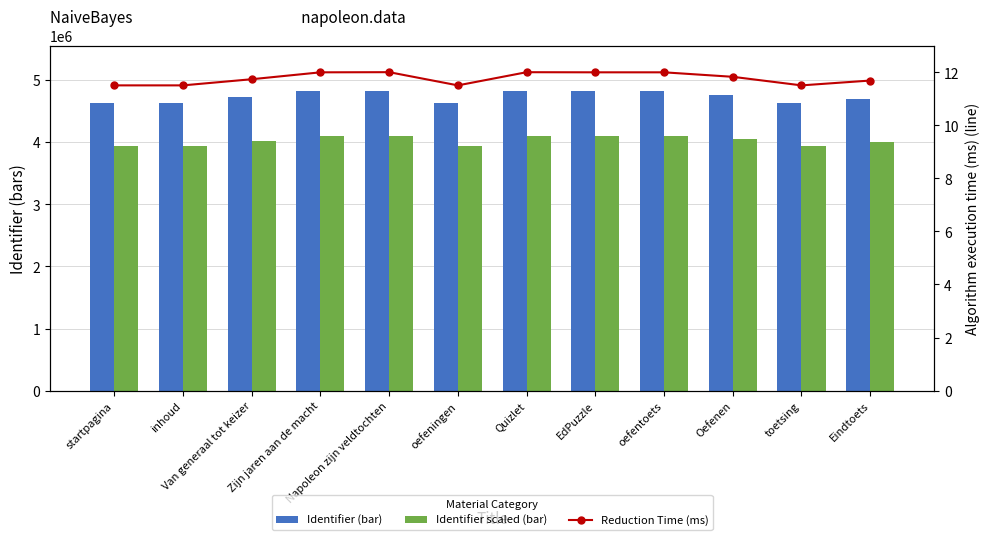

Reading left to right, list all the values displayed in this chart.

Identifier (bar): startpagina=4627427.0	inhoud=4627428.0	Van generaal tot keizer=4720574.0	Zijn jaren aan de macht=4825212.0	Napoleon zijn veldtochten=4827517.0	oefeningen=4627430.0	Quizlet=4827093.0	EdPuzzle=4825308.0	oefentoets=4825233.0	Oefenen=4757259.0	toetsing=4627431.0	Eindtoets=4700550.0
Identifier scaled (bar): startpagina=3933312.9	inhoud=3933313.8	Van generaal tot keizer=4012487.9	Zijn jaren aan de macht=4101430.2	Napoleon zijn veldtochten=4103389.4	oefeningen=3933315.5	Quizlet=4103029.0	EdPuzzle=4101511.8	oefentoets=4101448.0	Oefenen=4043670.1	toetsing=3933316.4	Eindtoets=3995467.5
Reduction Time (ms): startpagina=11.5	inhoud=11.5	Van generaal tot keizer=11.7	Zijn jaren aan de macht=12.0	Napoleon zijn veldtochten=12.0	oefeningen=11.5	Quizlet=12.0	EdPuzzle=12.0	oefentoets=12.0	Oefenen=11.8	toetsing=11.5	Eindtoets=11.7